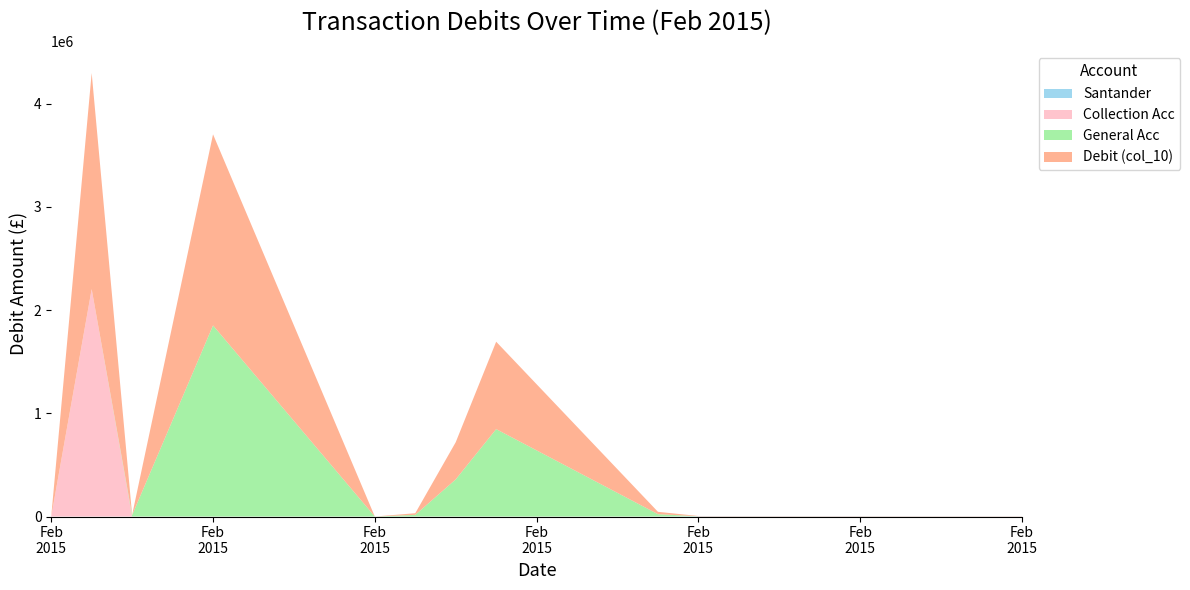

Reading left to right, transcribe all the data shown in this chart.

Santander: 2015-02-02=0.0	2015-02-03=0.0	2015-02-04=0.0	2015-02-06=0.0	2015-02-10=0.0	2015-02-11=0.0	2015-02-12=0.0	2015-02-13=0.0	2015-02-17=0.0	2015-02-18=2555.6	2015-02-26=1281.1
Collection Acc: 2015-02-02=0.0	2015-02-03=2204060.1	2015-02-04=0.0	2015-02-06=0.0	2015-02-10=0.0	2015-02-11=0.0	2015-02-12=0.0	2015-02-13=0.0	2015-02-17=0.0	2015-02-18=0.0	2015-02-26=460.7
General Acc: 2015-02-02=36.4	2015-02-03=30.4	2015-02-04=13844.3	2015-02-06=1852000.0	2015-02-10=12.0	2015-02-11=16000.0	2015-02-12=360000.0	2015-02-13=847091.2	2015-02-17=22818.6	2015-02-18=0.0	2015-02-26=0.0
Debit (col_10): 2015-02-02=36.4	2015-02-03=2094040.0	2015-02-04=2515.2	2015-02-06=1852000.0	2015-02-10=12.0	2015-02-11=16000.0	2015-02-12=360000.0	2015-02-13=847091.2	2015-02-17=22818.6	2015-02-18=2555.6	2015-02-26=1741.8